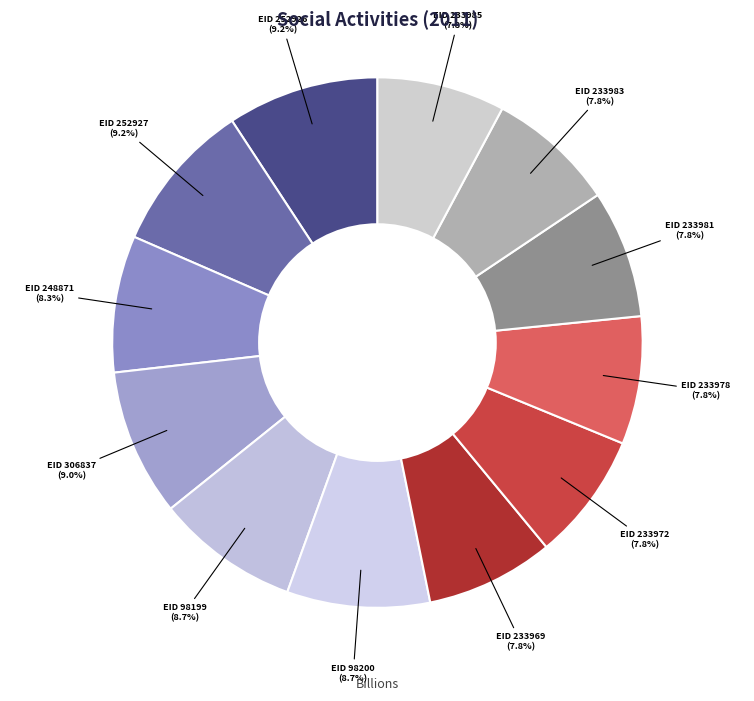

How many slices are in this pie chart?

12